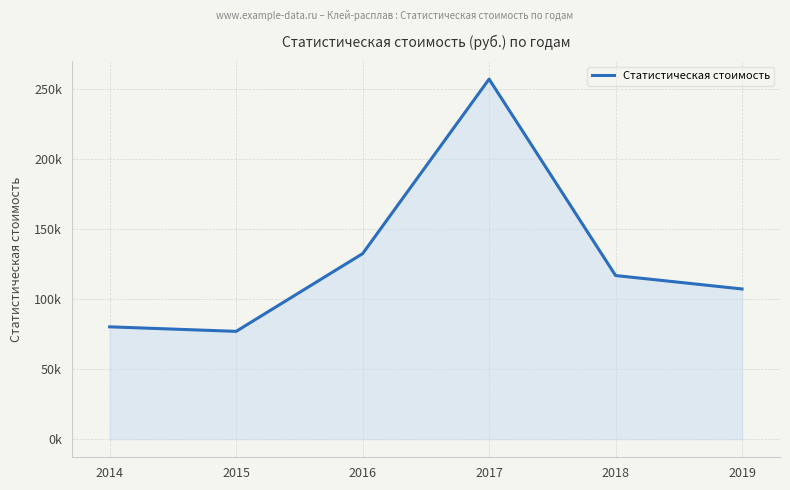

Is this an area chart (filled region under the line)?

Yes